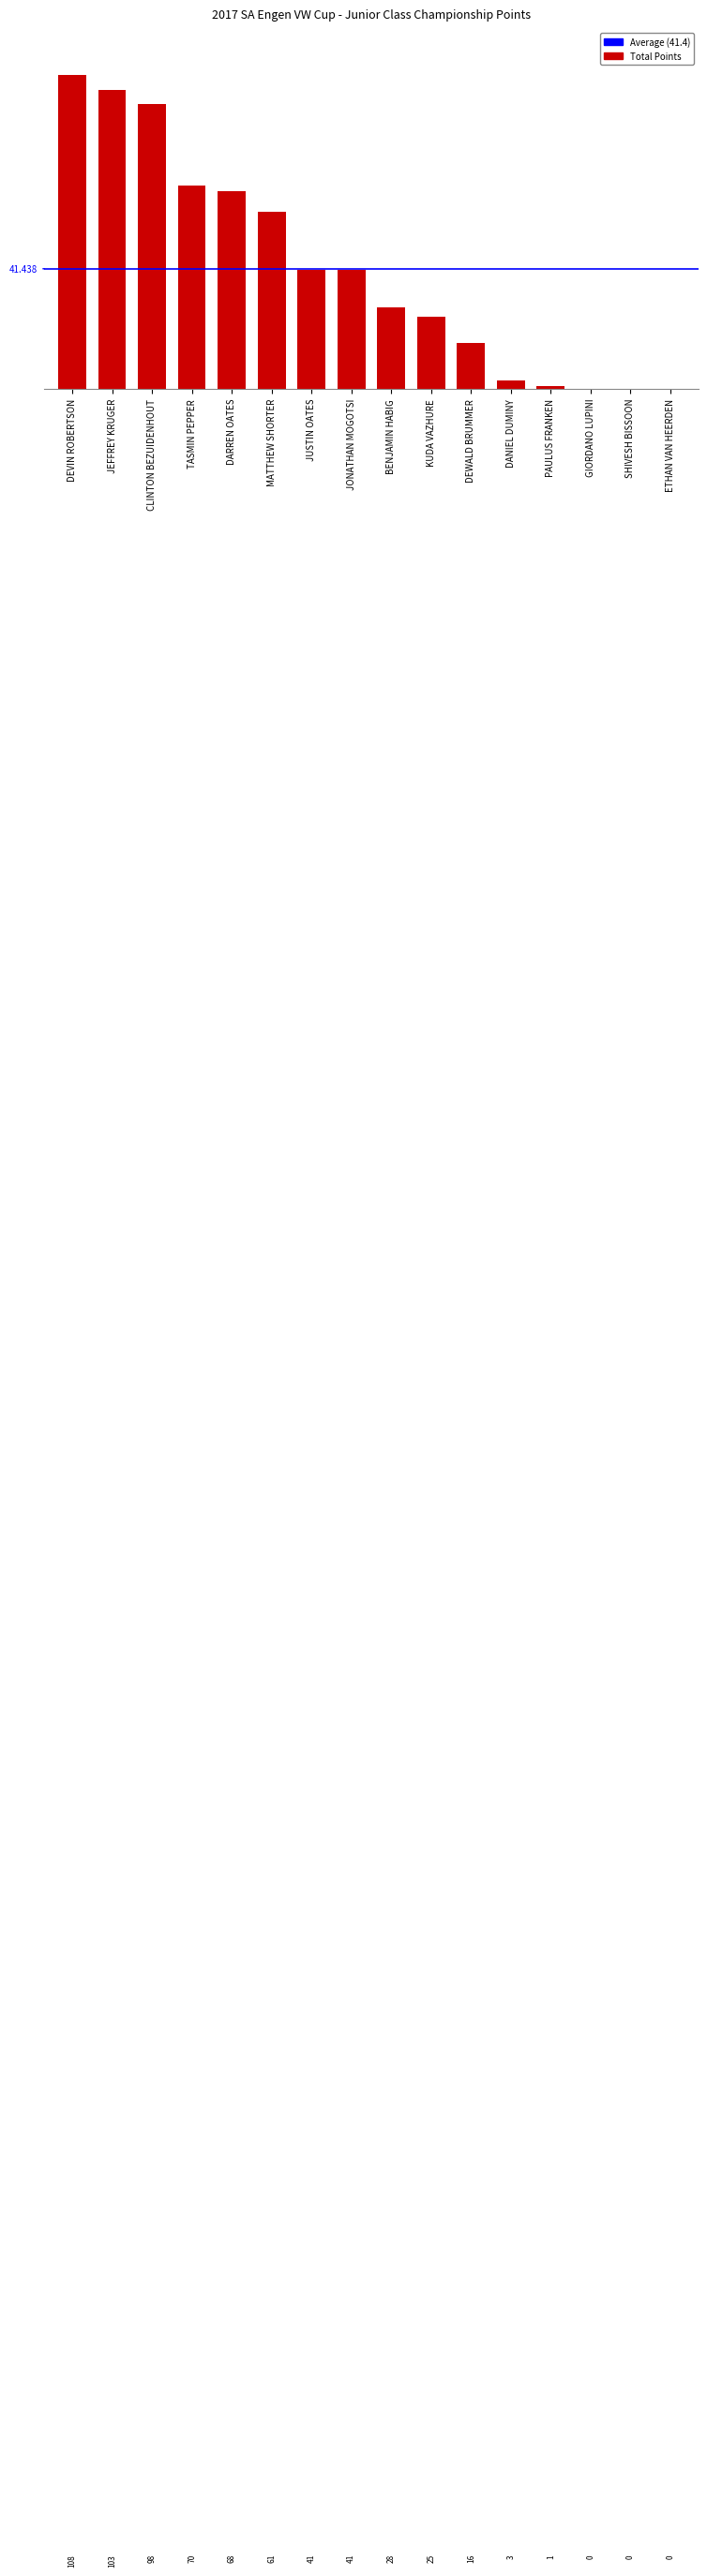

Are the bars horizontal?

No